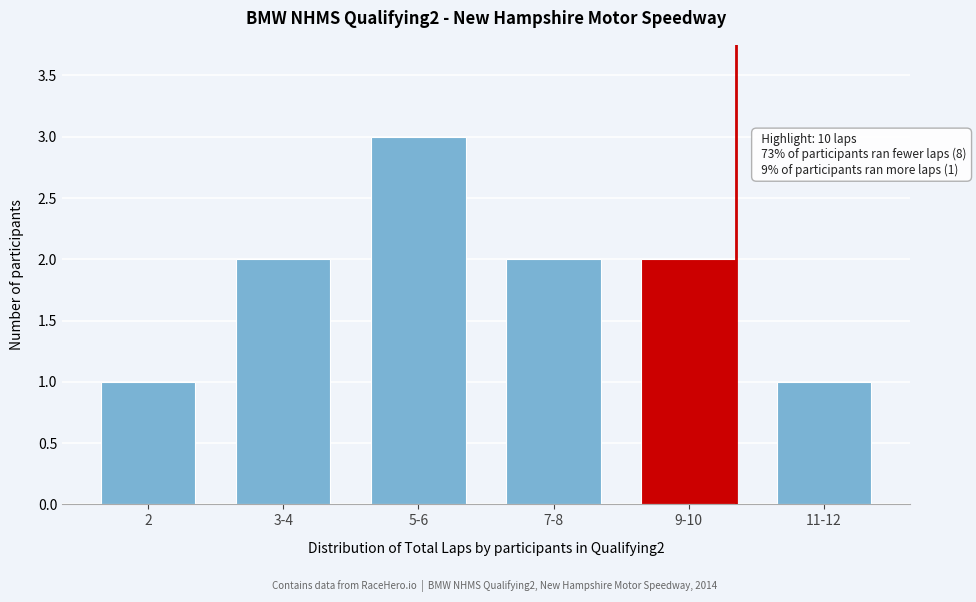

Reading right to left, extract all data points from this chart.

1	2	2	3	2	1